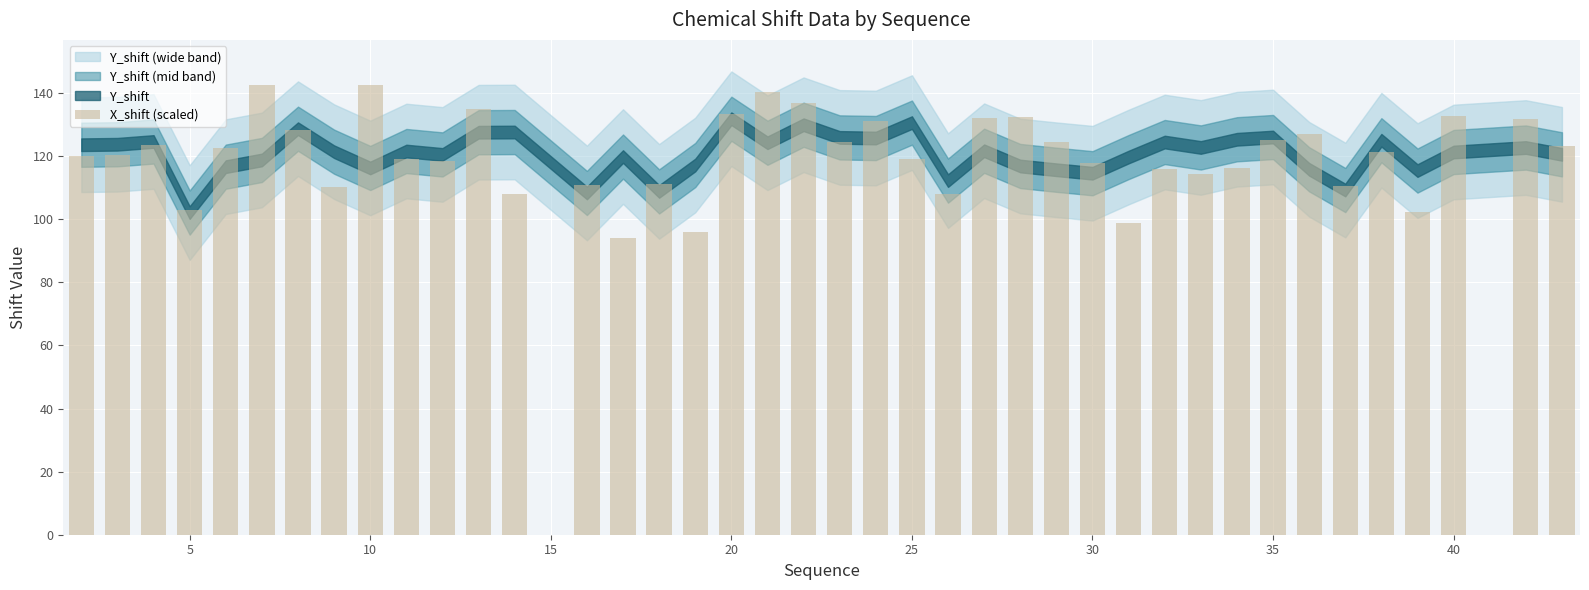

Does the chart contain any negative values?

No